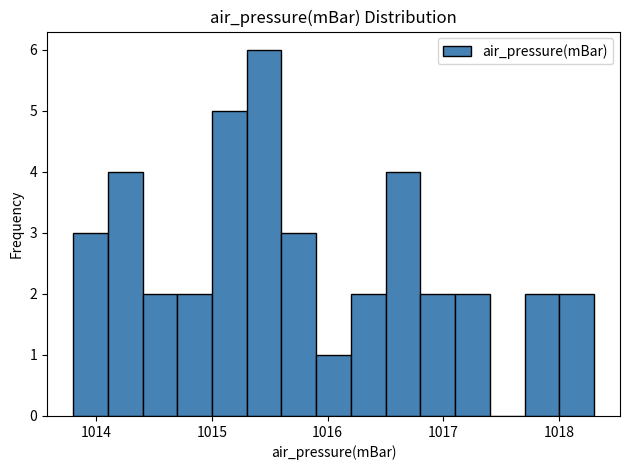

Around what value on the x-axis is the tallest bar? Give the approximate position of its centre, as read against the axis.

1015.5